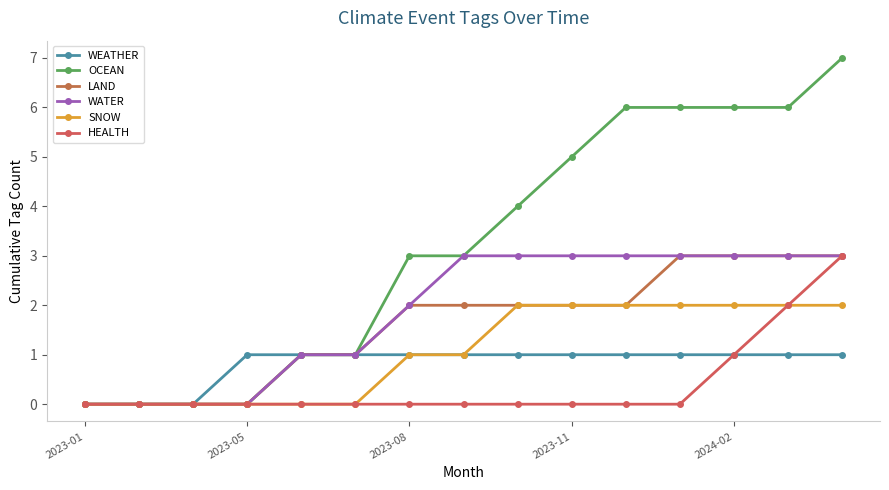

Where is SNOW nearest to the value 1?

2023-08